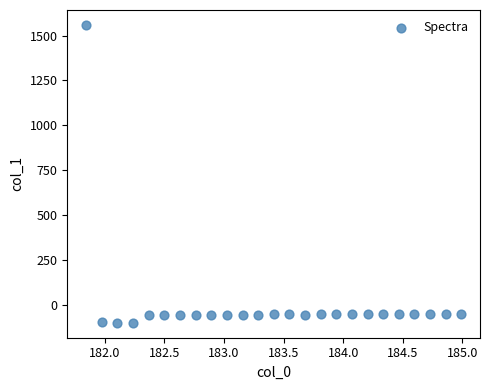

What is the range of X values (max minus min)?

3.1